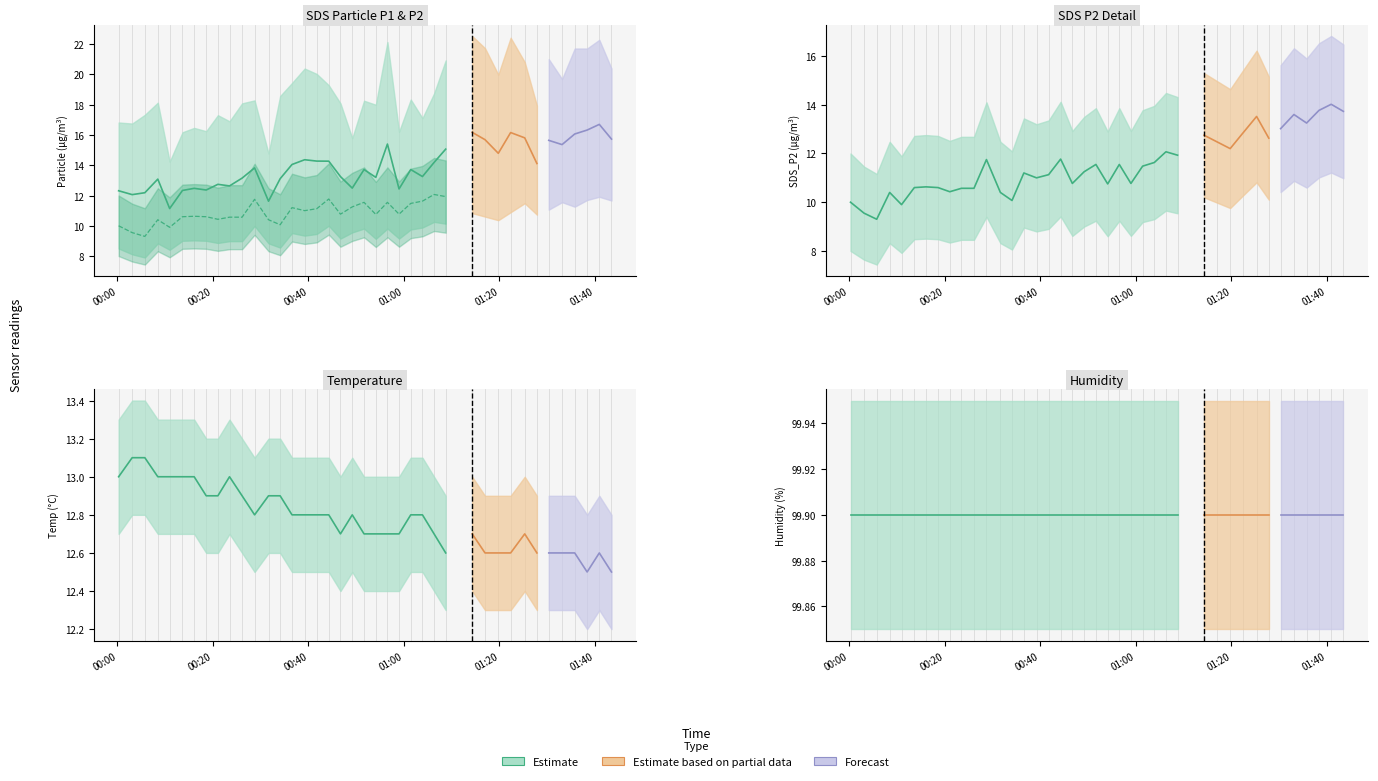

True or false: SDS_P1 and Humidity cross at least once.

False